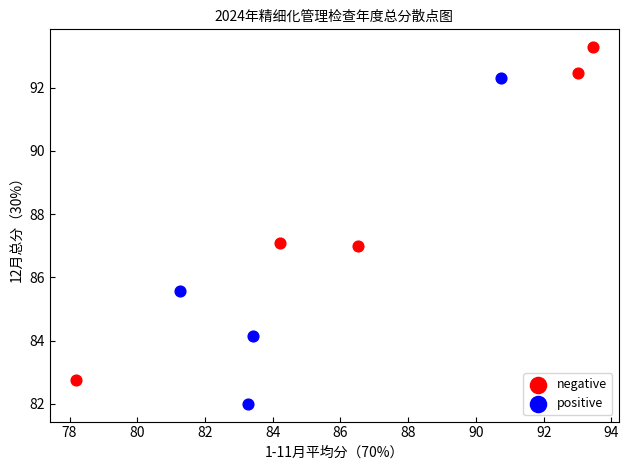

Which series has the largest Y range (max minus min)?

negative